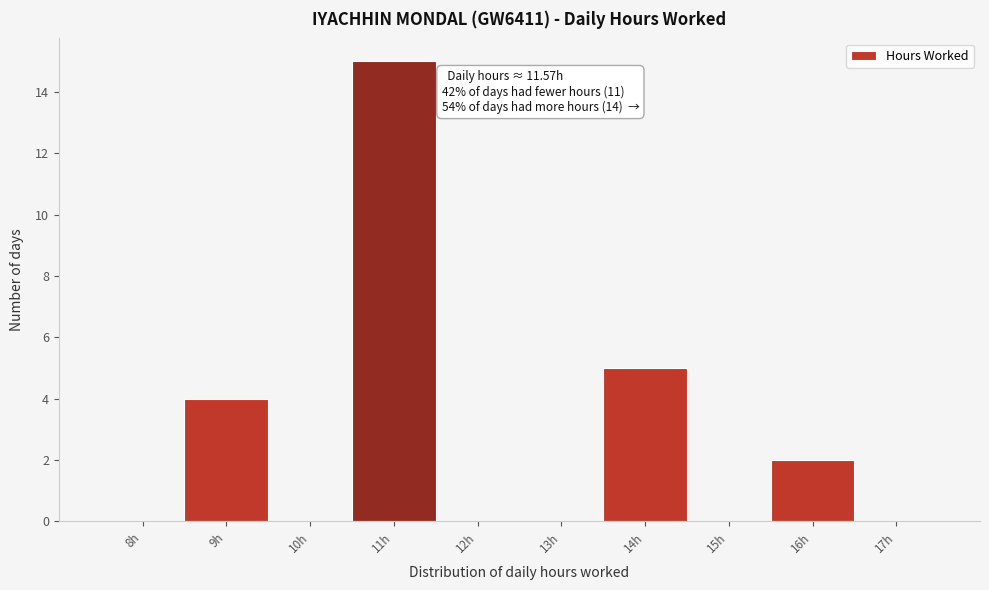

Reading right to left, list all the values displayed in this chart.

17h=0	16h=2	15h=0	14h=5	13h=0	12h=0	11h=15	10h=0	9h=4	8h=0